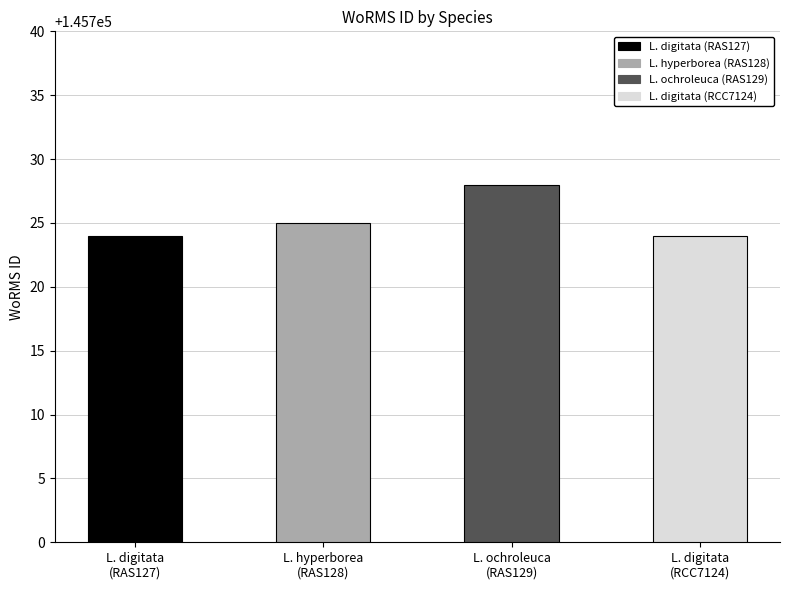

Rank the categories by value from lowest to highest.

Laminaria digitata (RAS127), Laminaria digitata (RCC7124), Laminaria hyperborea (RAS128), Laminaria ochroleuca (RAS129)